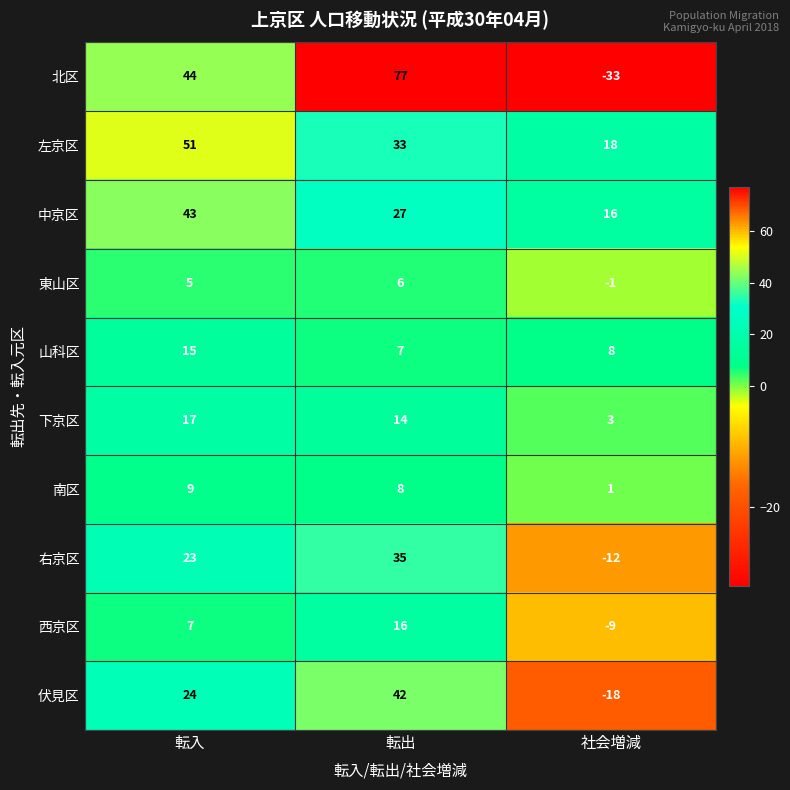

Which category has the highest value across all series?

転出